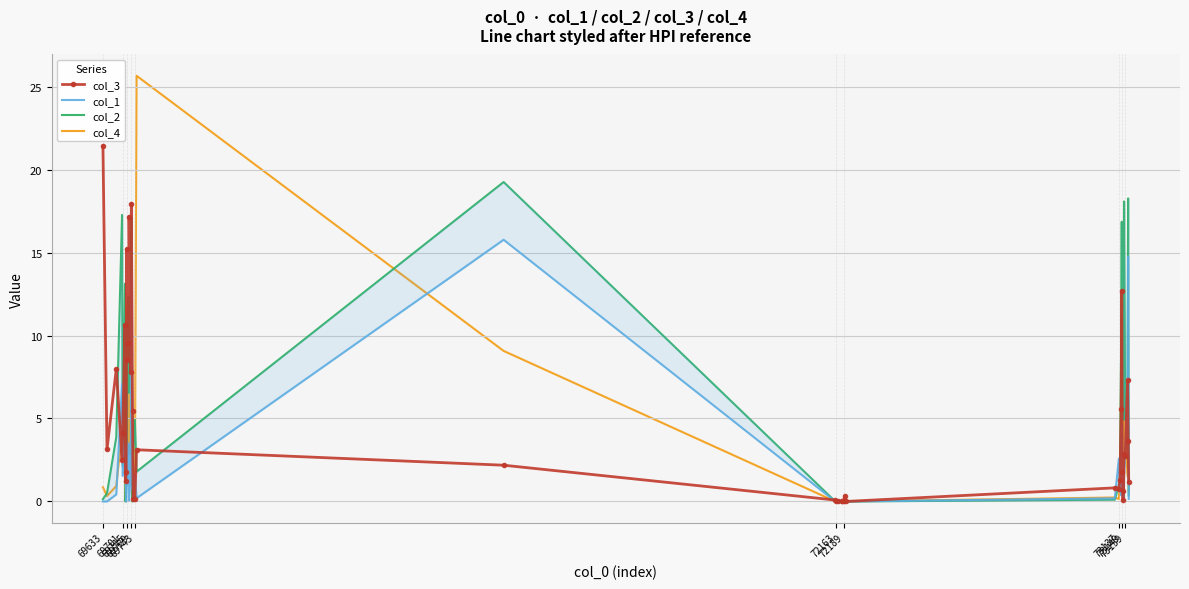

After their last crossing, which series has the higher values: col_4 or col_2?

col_4